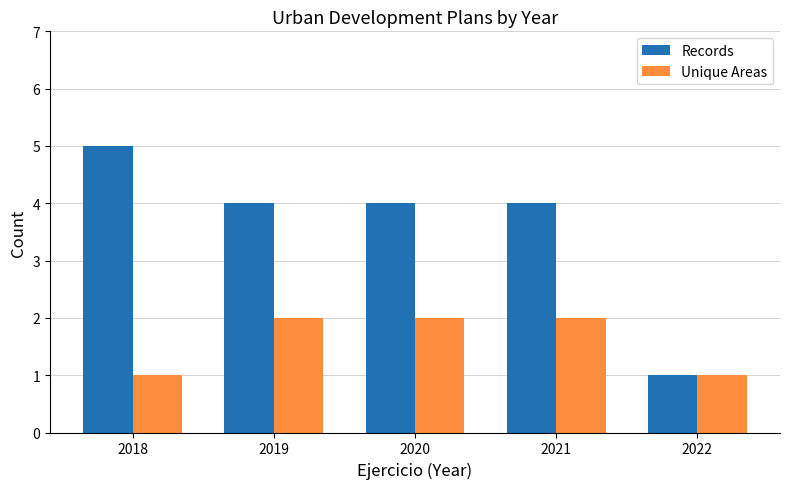

Rank the series by their average value, from highest to lowest.

Records, Unique Areas